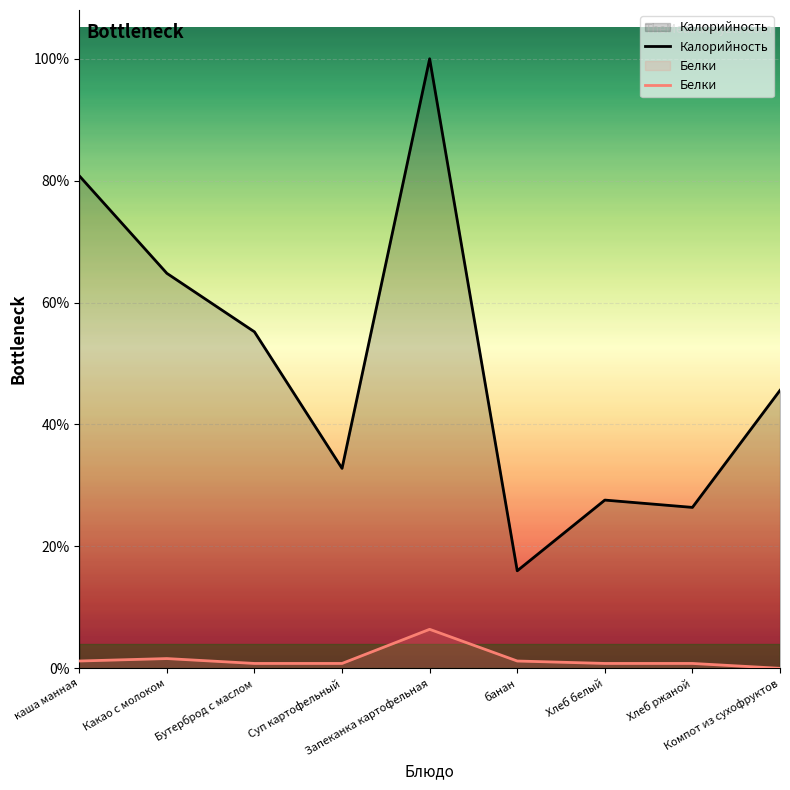

True or false: Калорийность and Белки cross at least once.

False